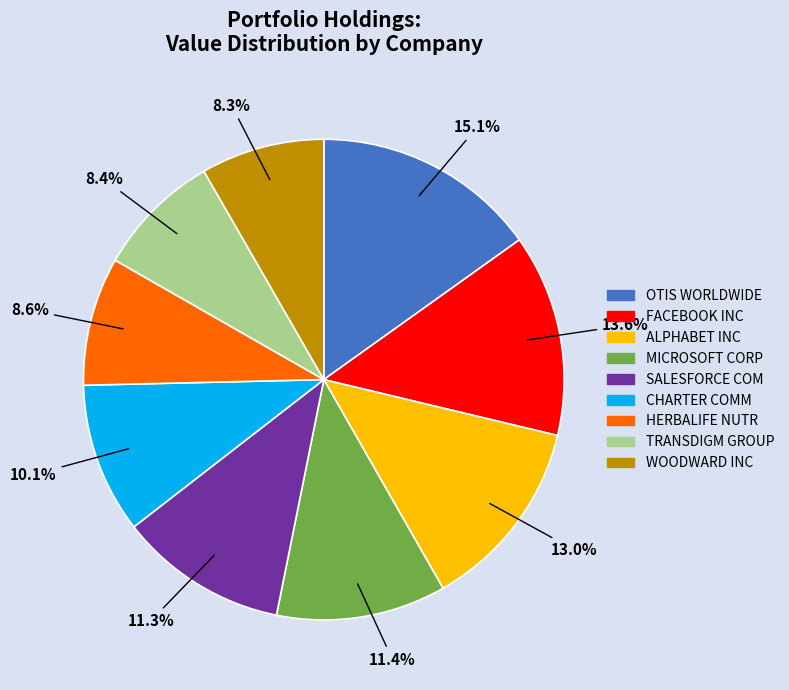

Is there a majority slice in this chart?

No